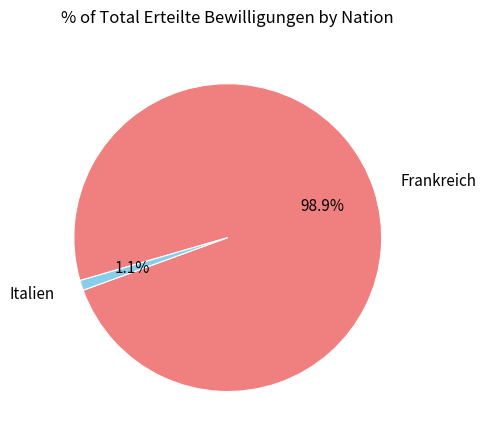

To the nearest percent, what portion does Frankreich represent?

99%